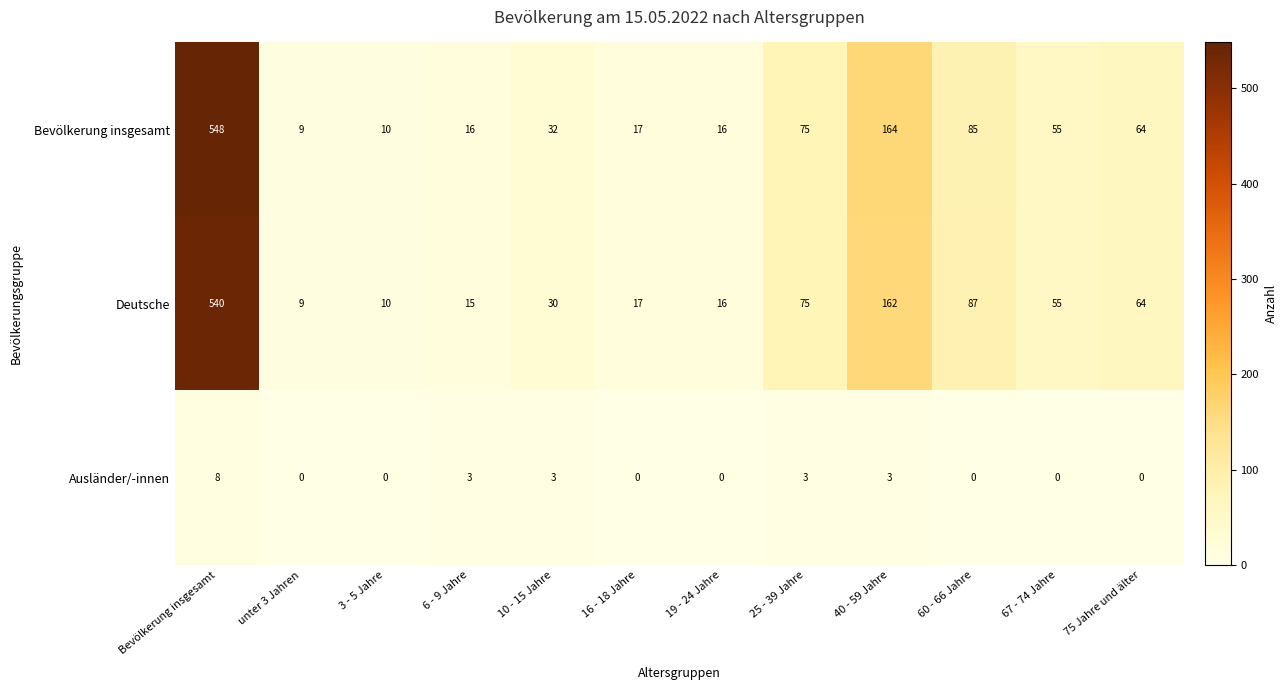

Read the Bevölkerung insgesamt value at 67 - 74 Jahre, to the nearest 10.

60